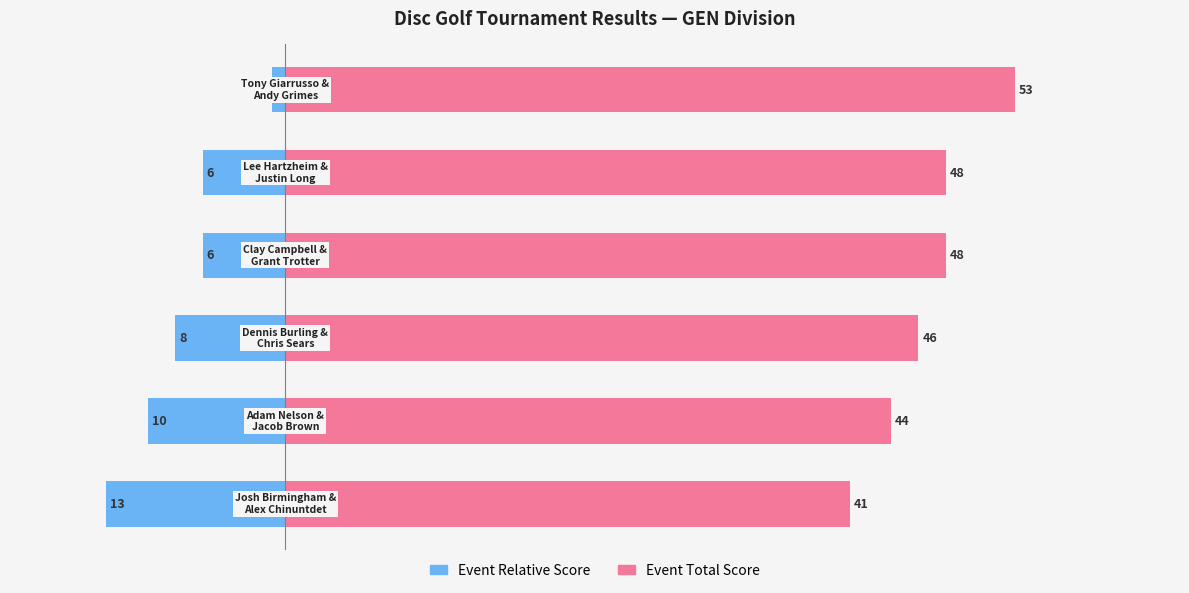

What is the difference between the highest and lowest values at 0?

54